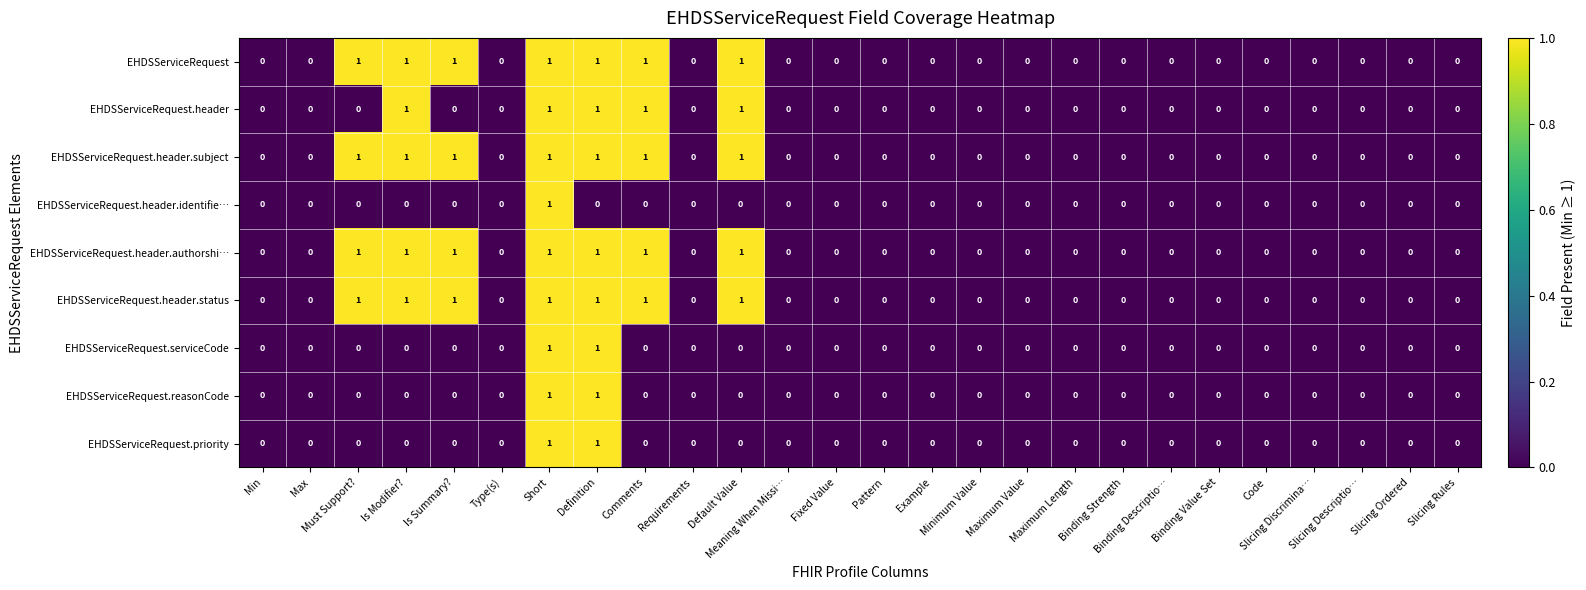

How many EHDSServiceRequest.header.identifie… values are between 0 and 1?

26